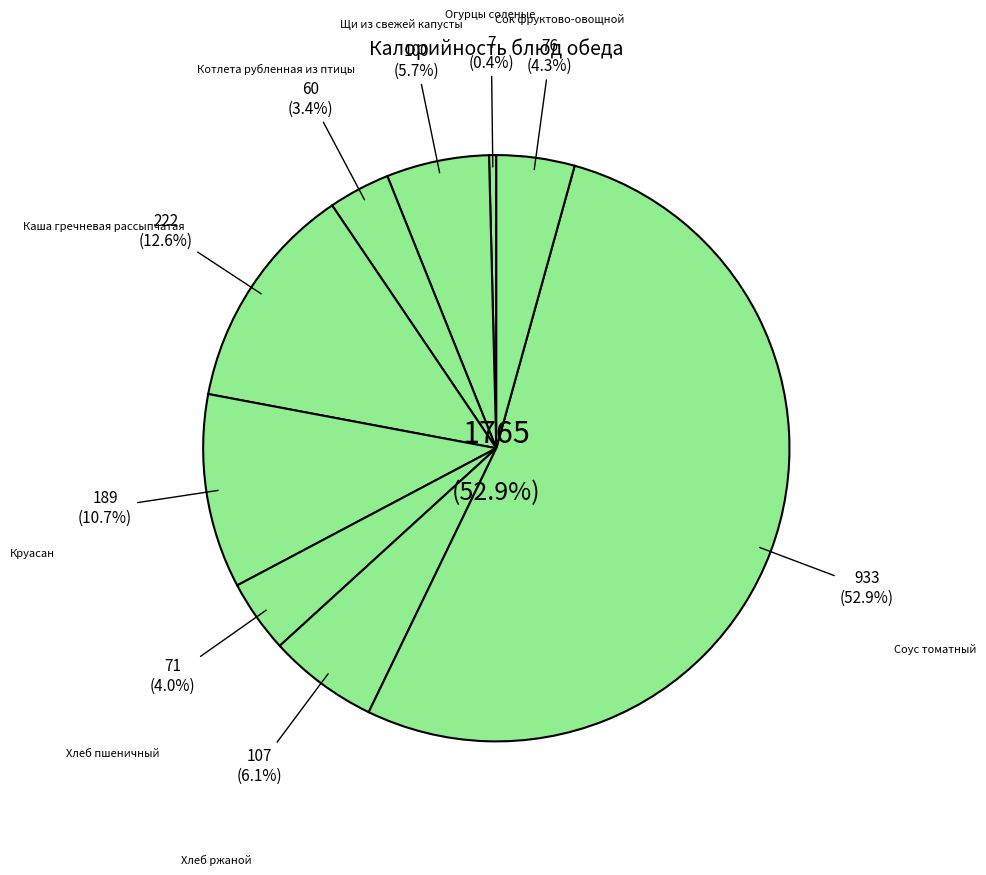

What is the smallest slice in the pie chart?

Огурцы соленые